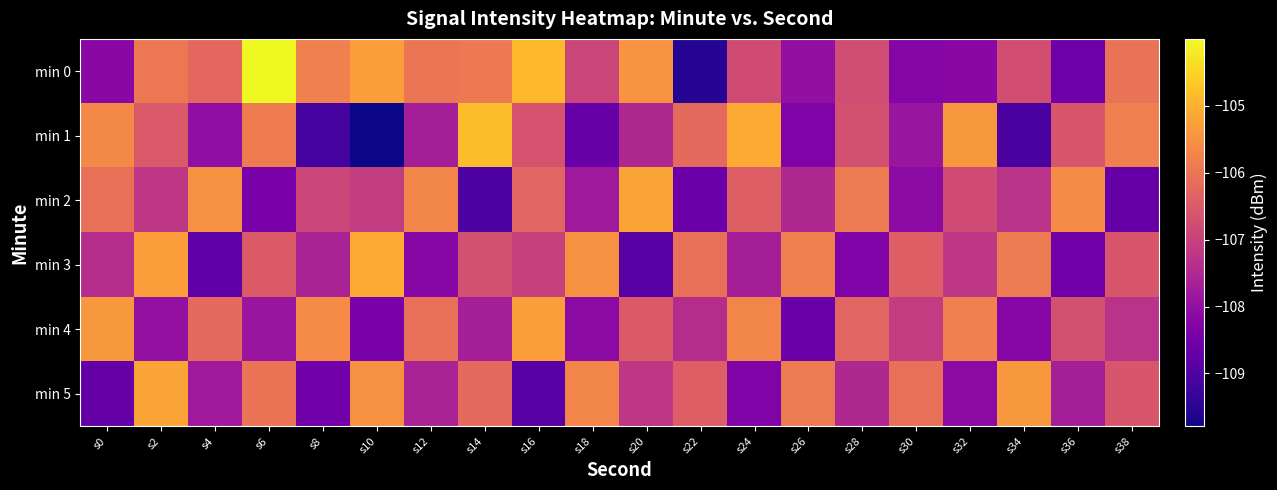

Between s34 and s14, which is larger?

s14